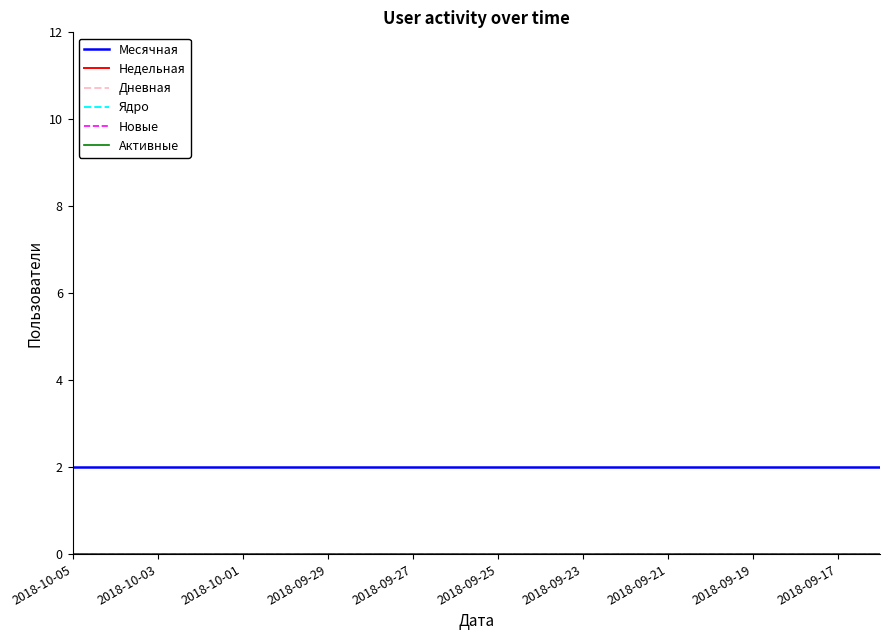

What are all the series names shown in the legend?

Месячная, Недельная, Дневная, Ядро, Новые, Активные